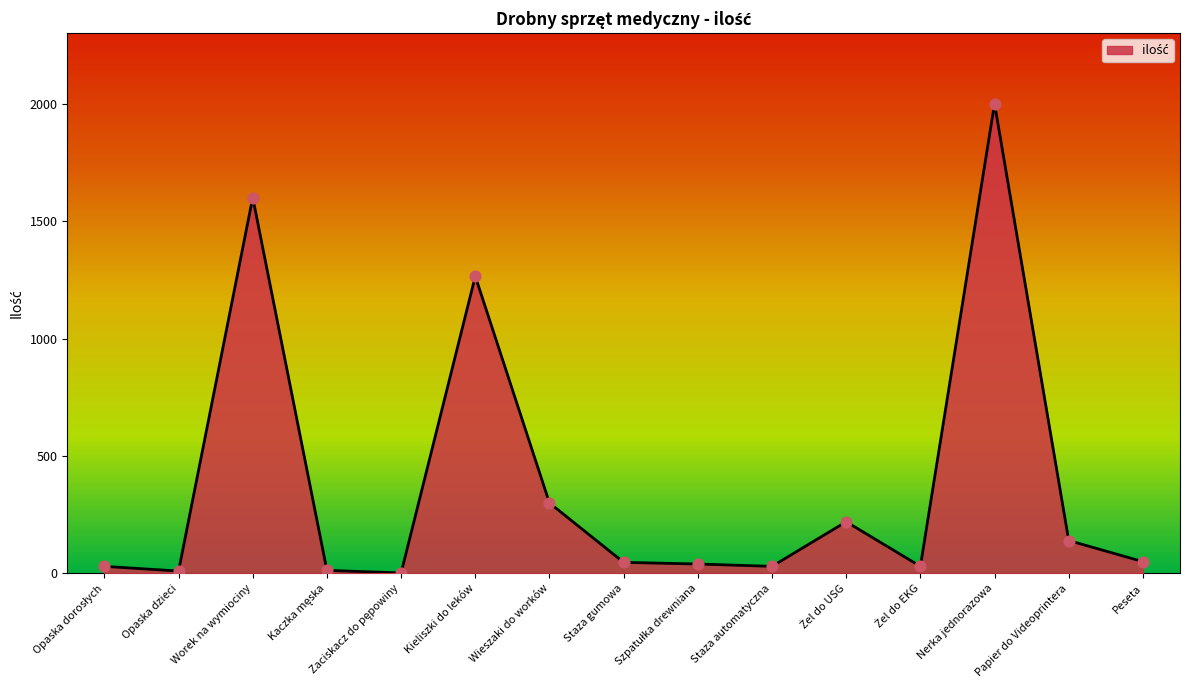

Between Nerka jednorazowa and Worek na wymiociny, which is larger?

Nerka jednorazowa